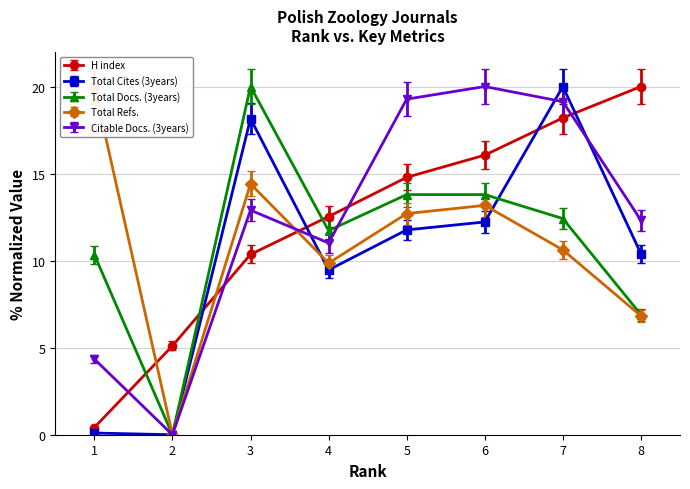

What are all the series names shown in the legend?

H index, Total Docs. (3years), Total Refs., Total Cites (3years), Citable Docs. (3years)